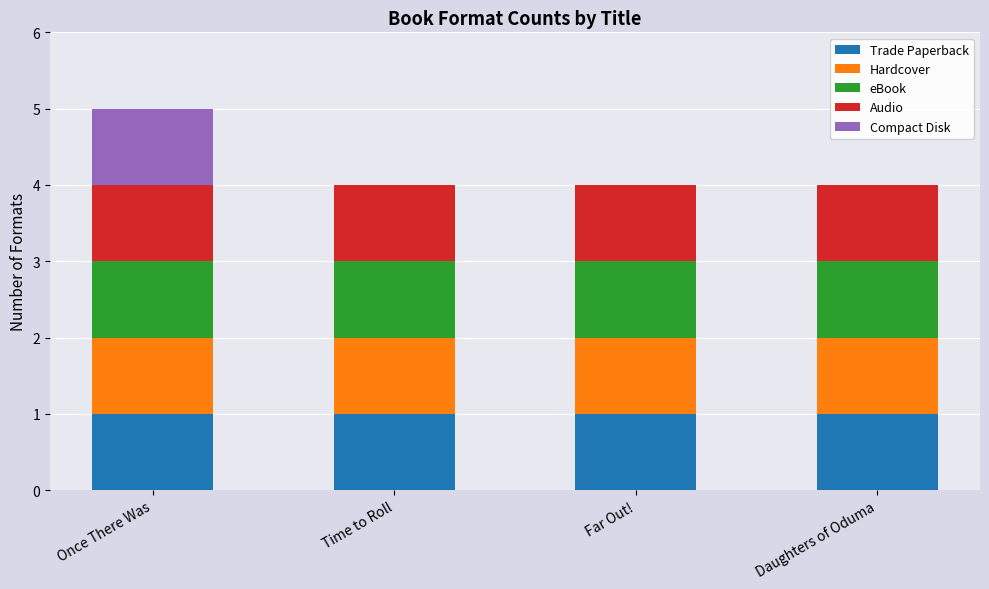

What is the sum of all Trade Paperback values?

4